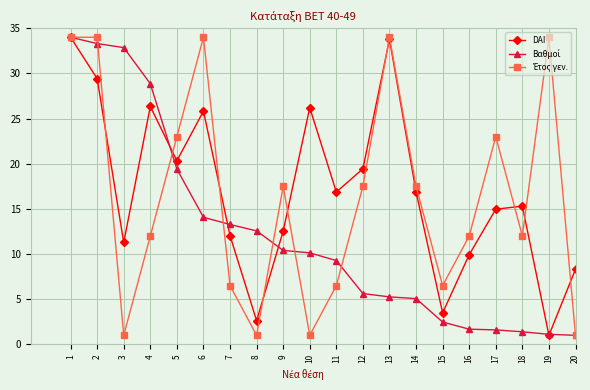

What is the spread (max minus min) of values at 19?

33.0